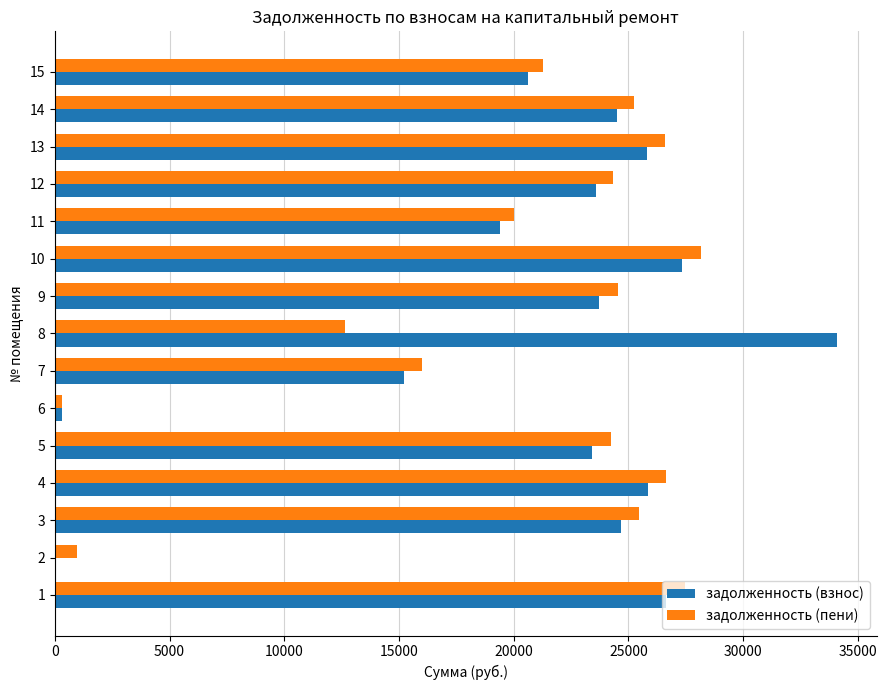

How many series are shown in this chart?

2